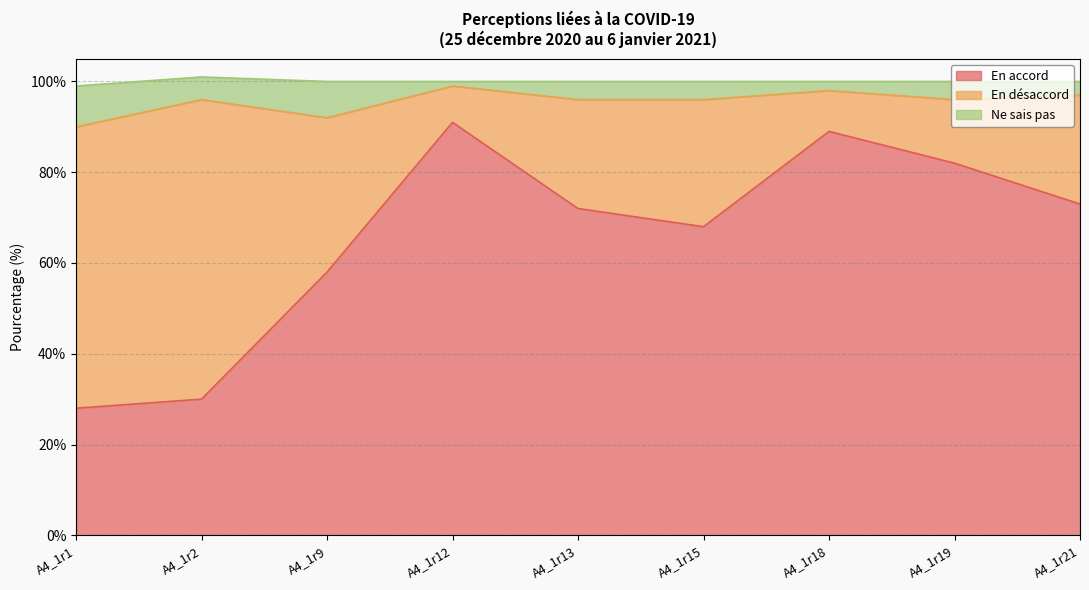

What is the maximum value for En accord?

91